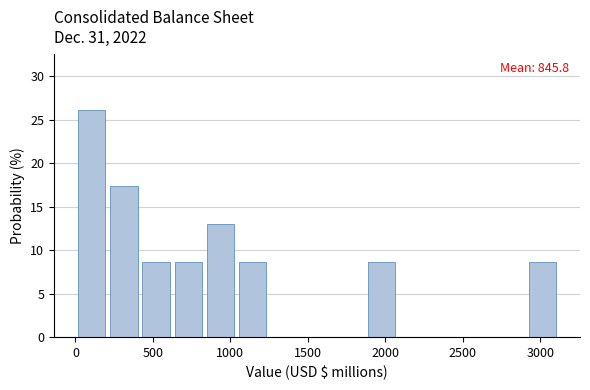

Which range on the x-axis has the tallest bar?

0 to 200